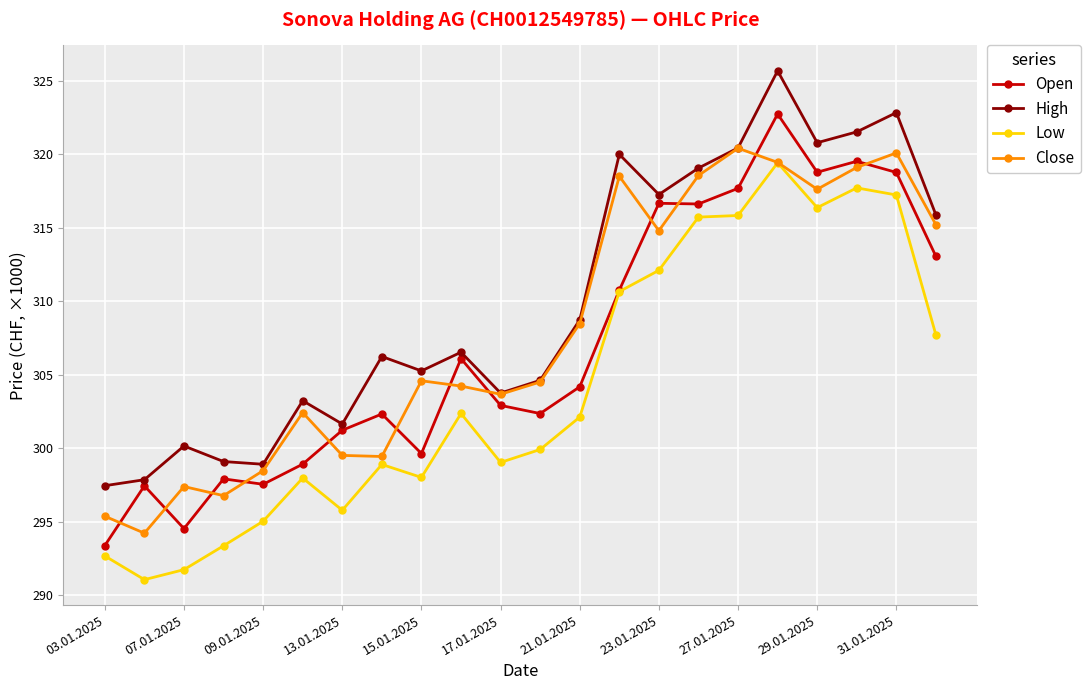

What are all the series names shown in the legend?

Open, High, Low, Close